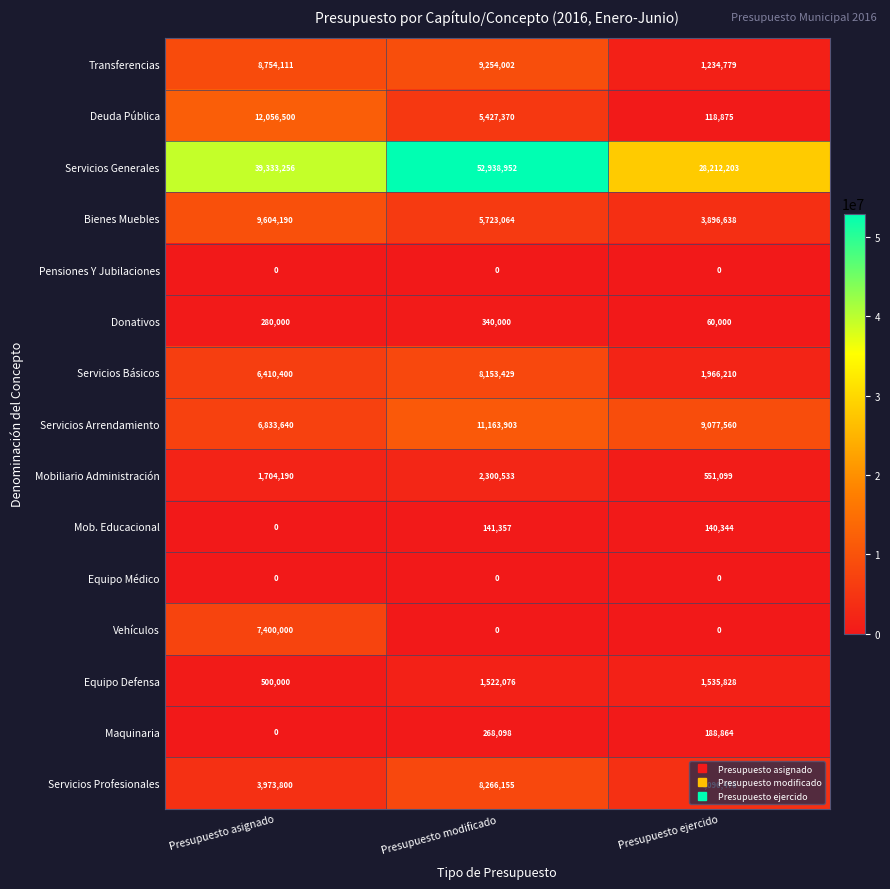

What is the average value of the Donativos series?

226667